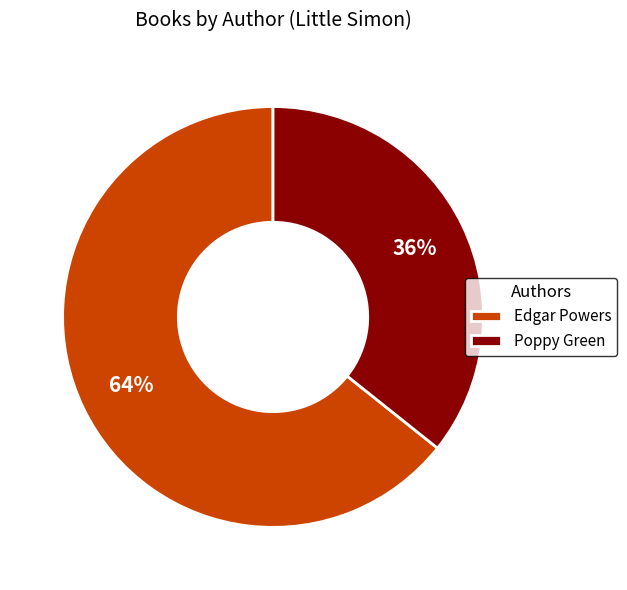

What percentage is the Poppy Green slice, to the nearest percent?

36%